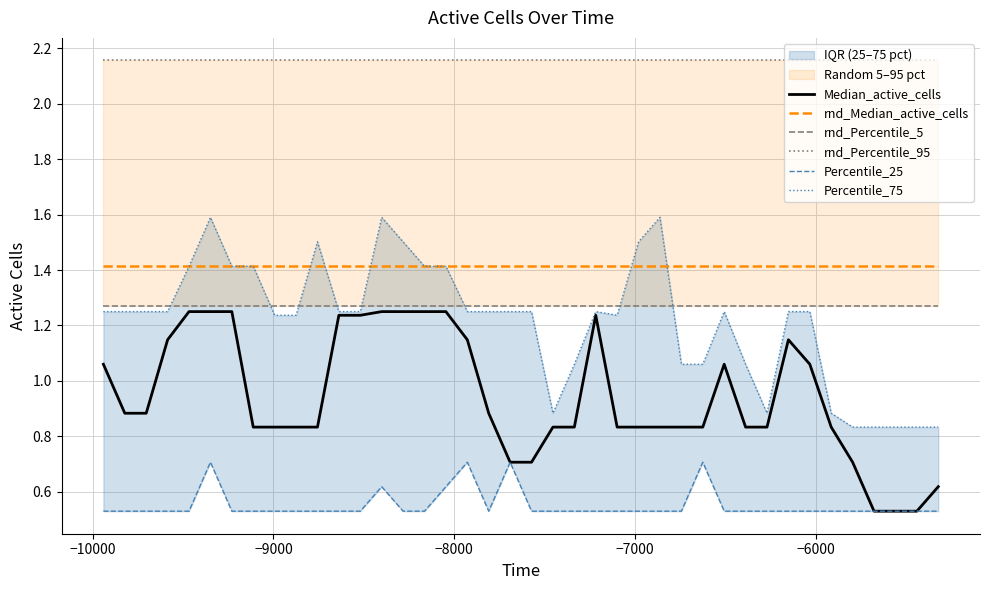

True or false: rnd_Median_active_cells and rnd_Percentile_95 cross at least once.

False